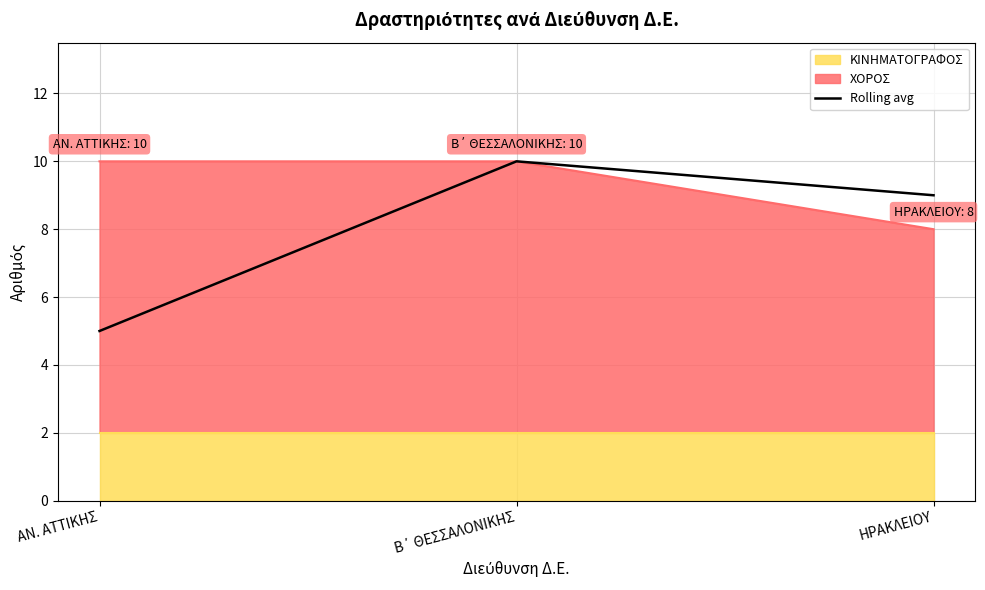

What is the sum of the values at Β΄ ΘΕΣΣΑΛΟΝΙΚΗΣ and ΗΡΑΚΛΕΙΟΥ?

19